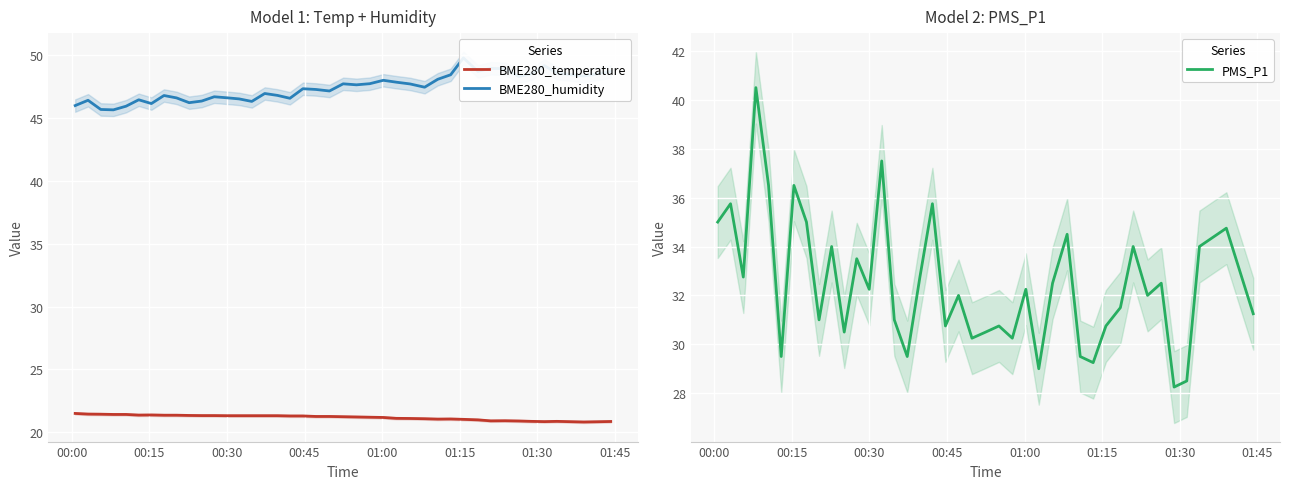

What is the lowest value of the BME280_temperature series?

20.8